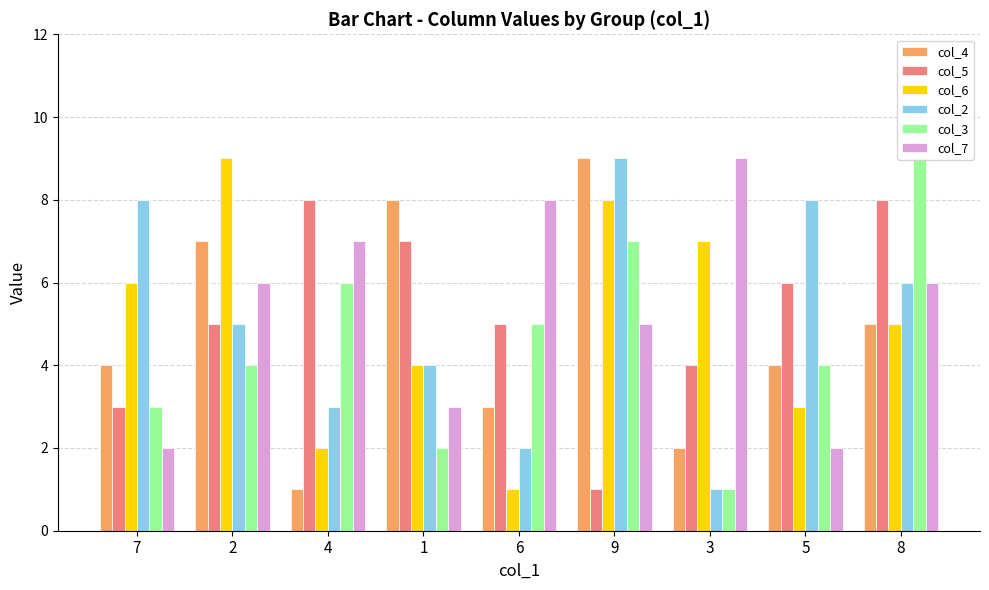

What value does the col_6 series have at 6?

1